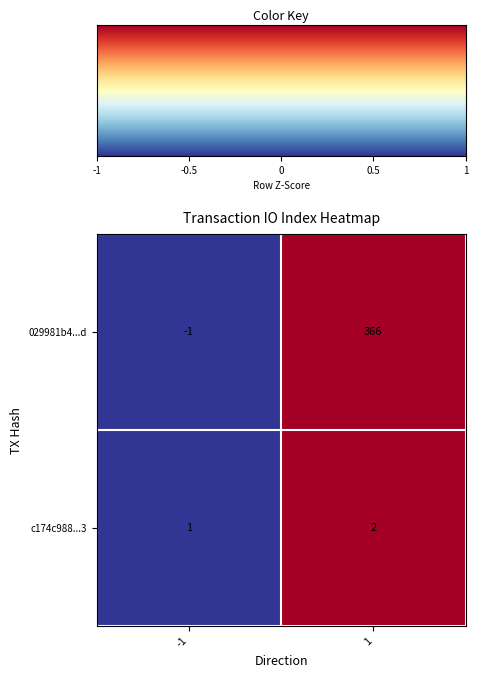

At which category is the sum across all series the highest?

1